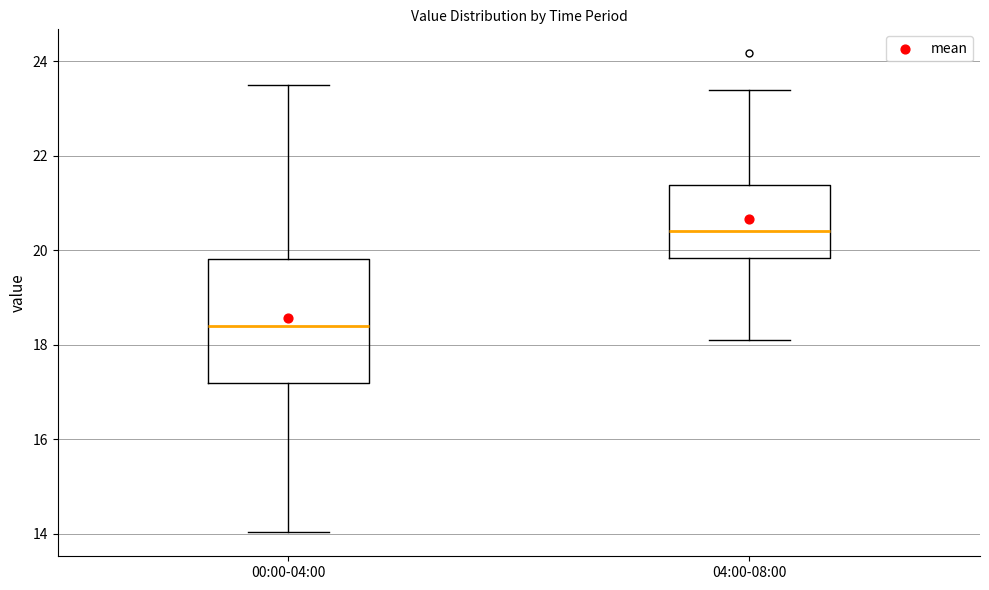

Which box's median line is the lowest?

00:00-04:00